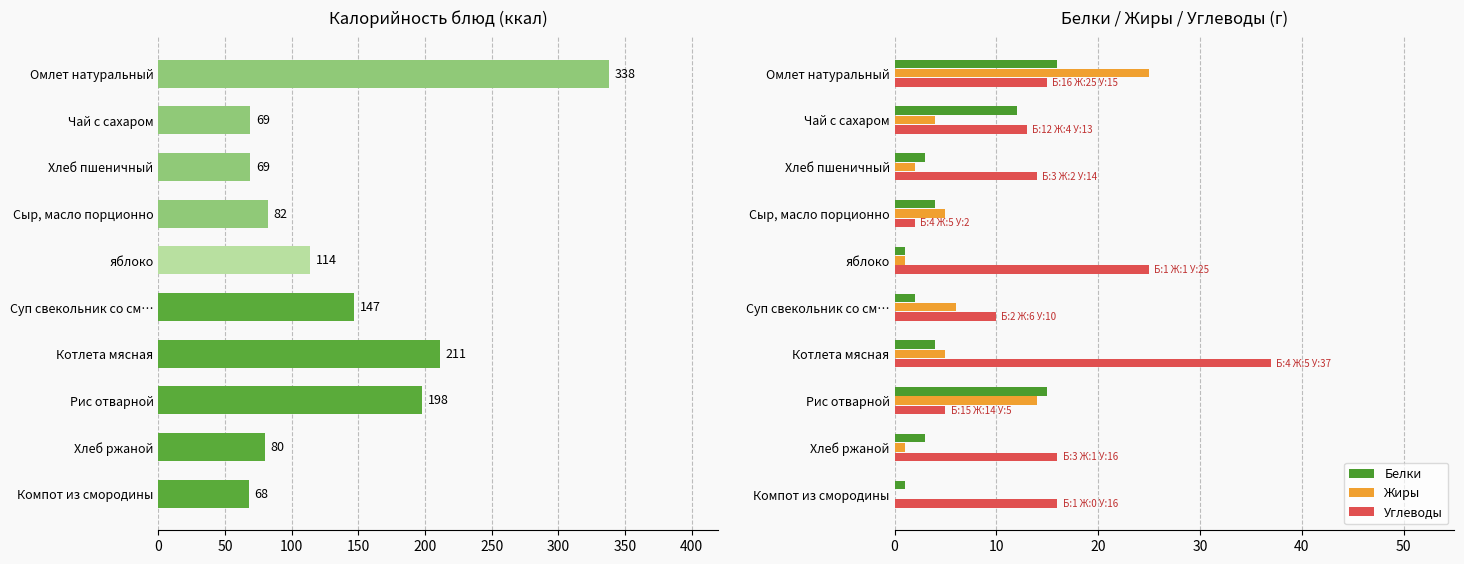

The Жиры series shows 2 at Чай с сахаром. True or false?

False